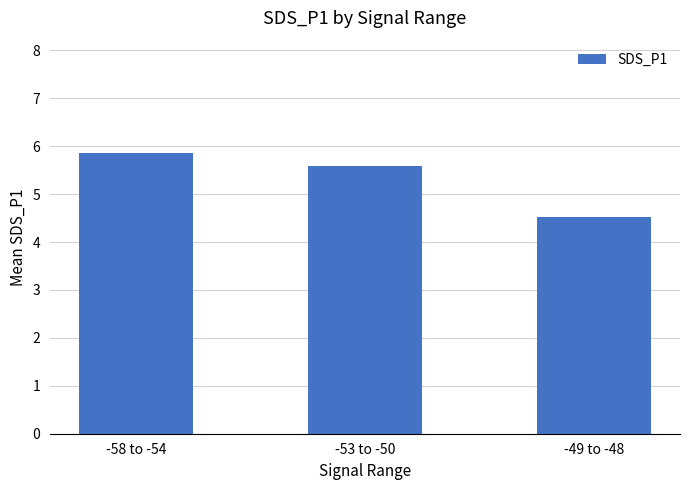

Rank the categories by value from lowest to highest.

-49 to -48, -53 to -50, -58 to -54